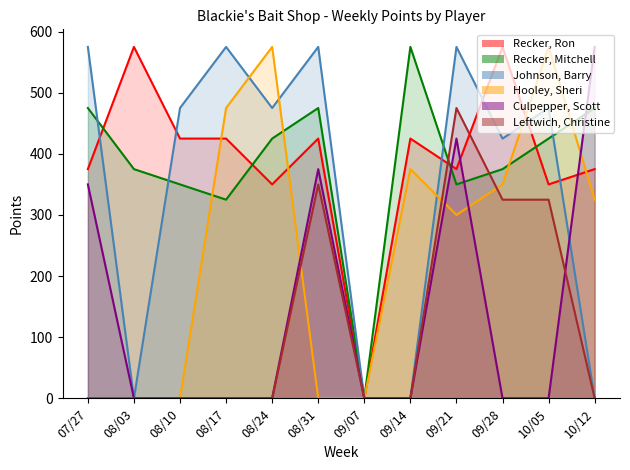

Which has a higher value, 08/31 or 08/03?

08/03